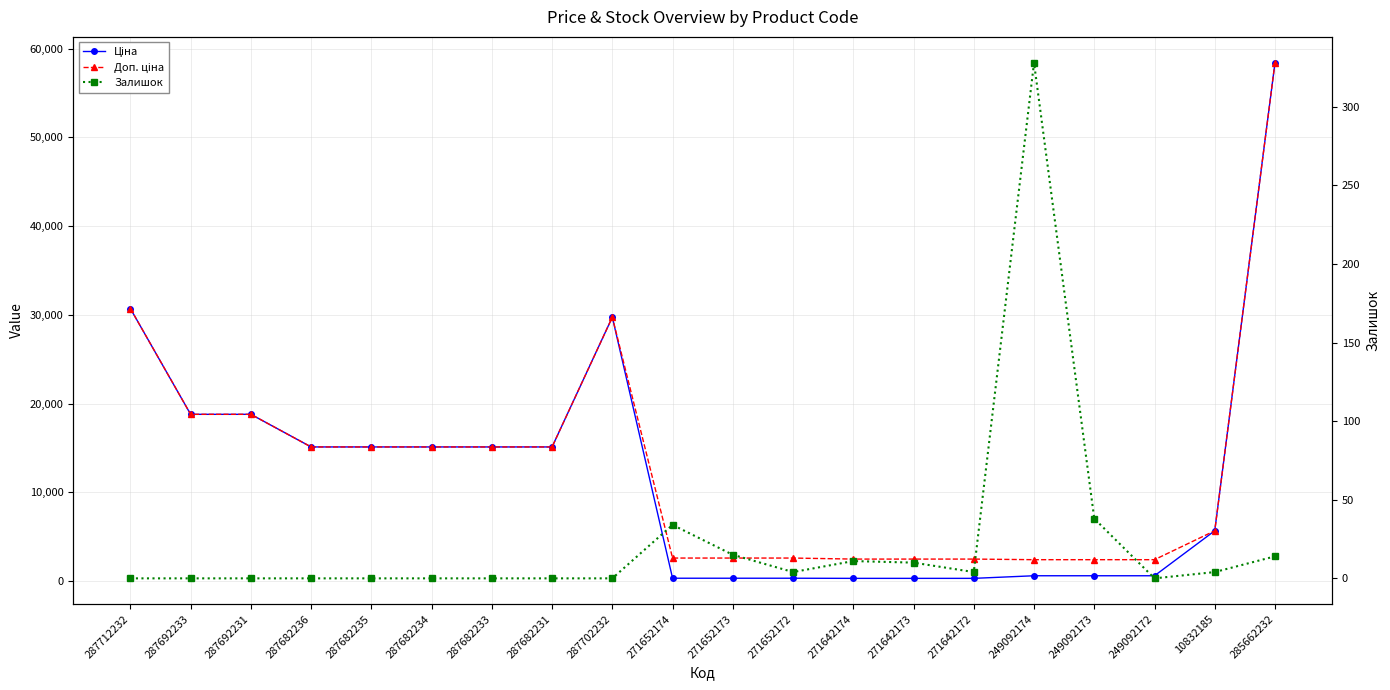

How many series are shown in this chart?

3